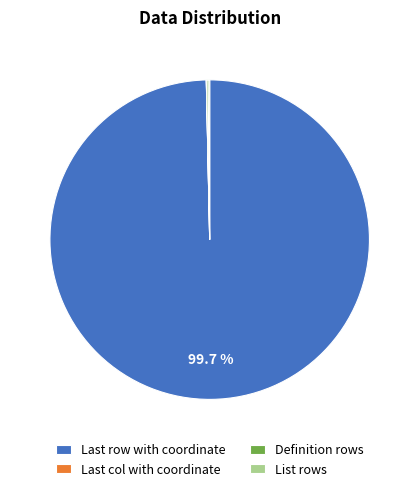

Is there any slice that represents more than half of the pie?

Yes